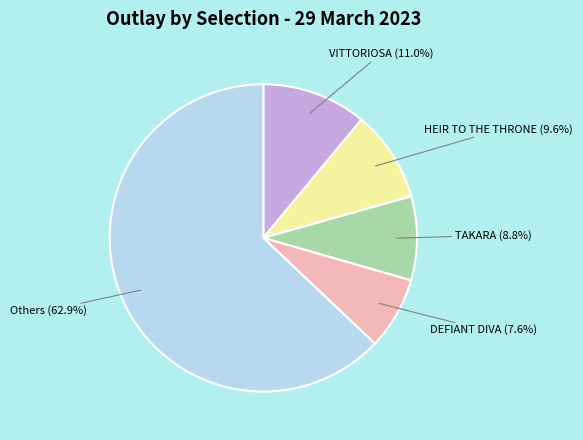

How many slices are in this pie chart?

5